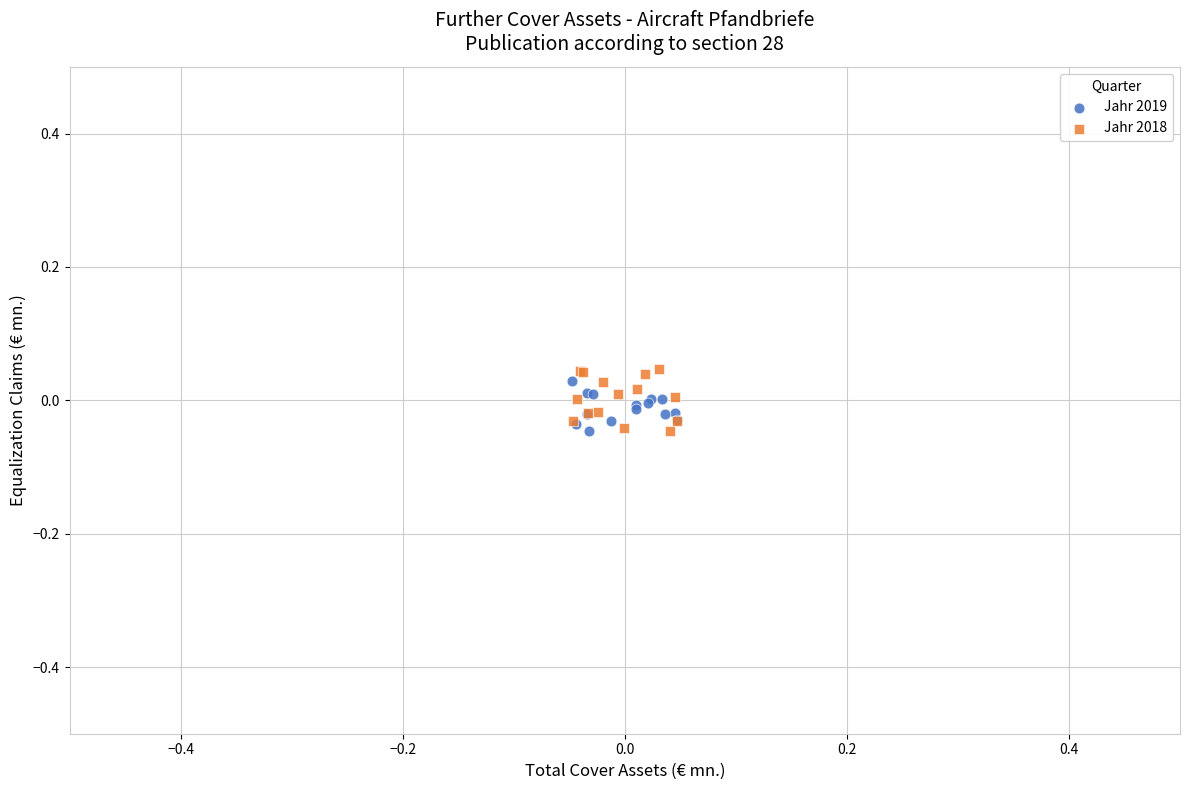

Which series has the largest Y range (max minus min)?

Jahr 2018